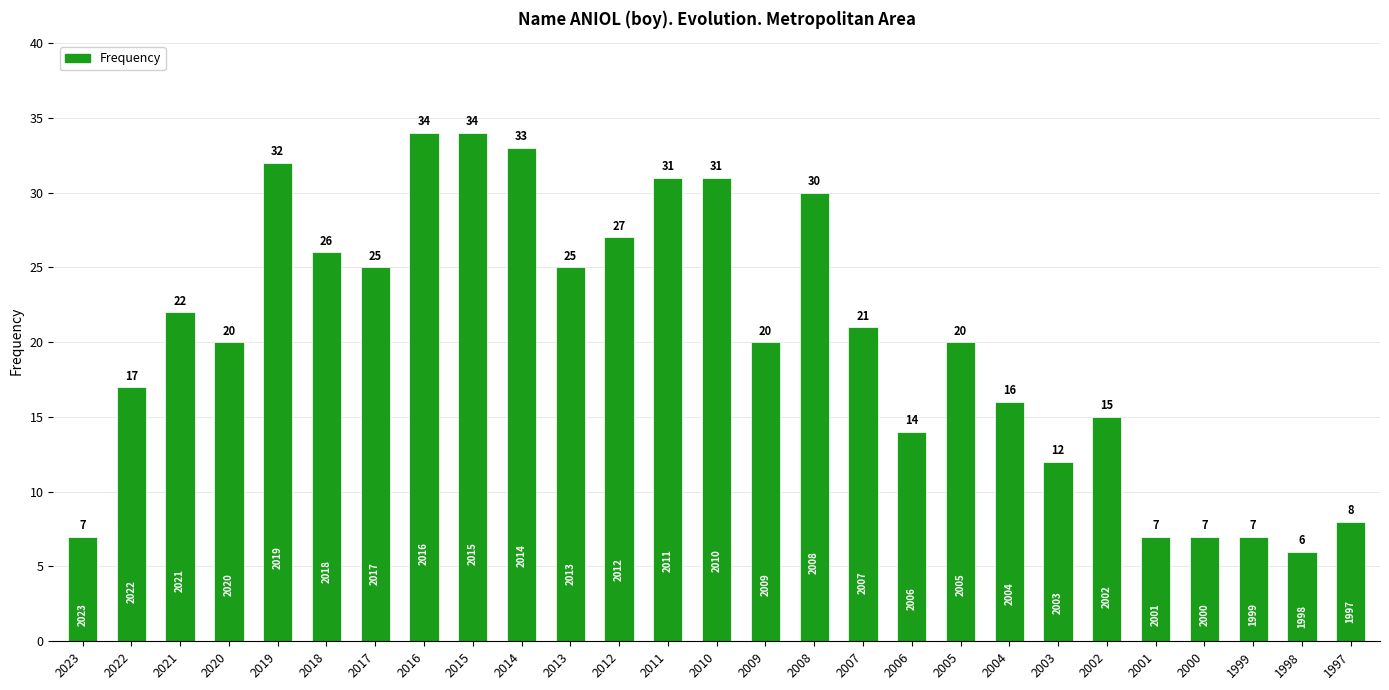

Count the number of data series in this chart.

1